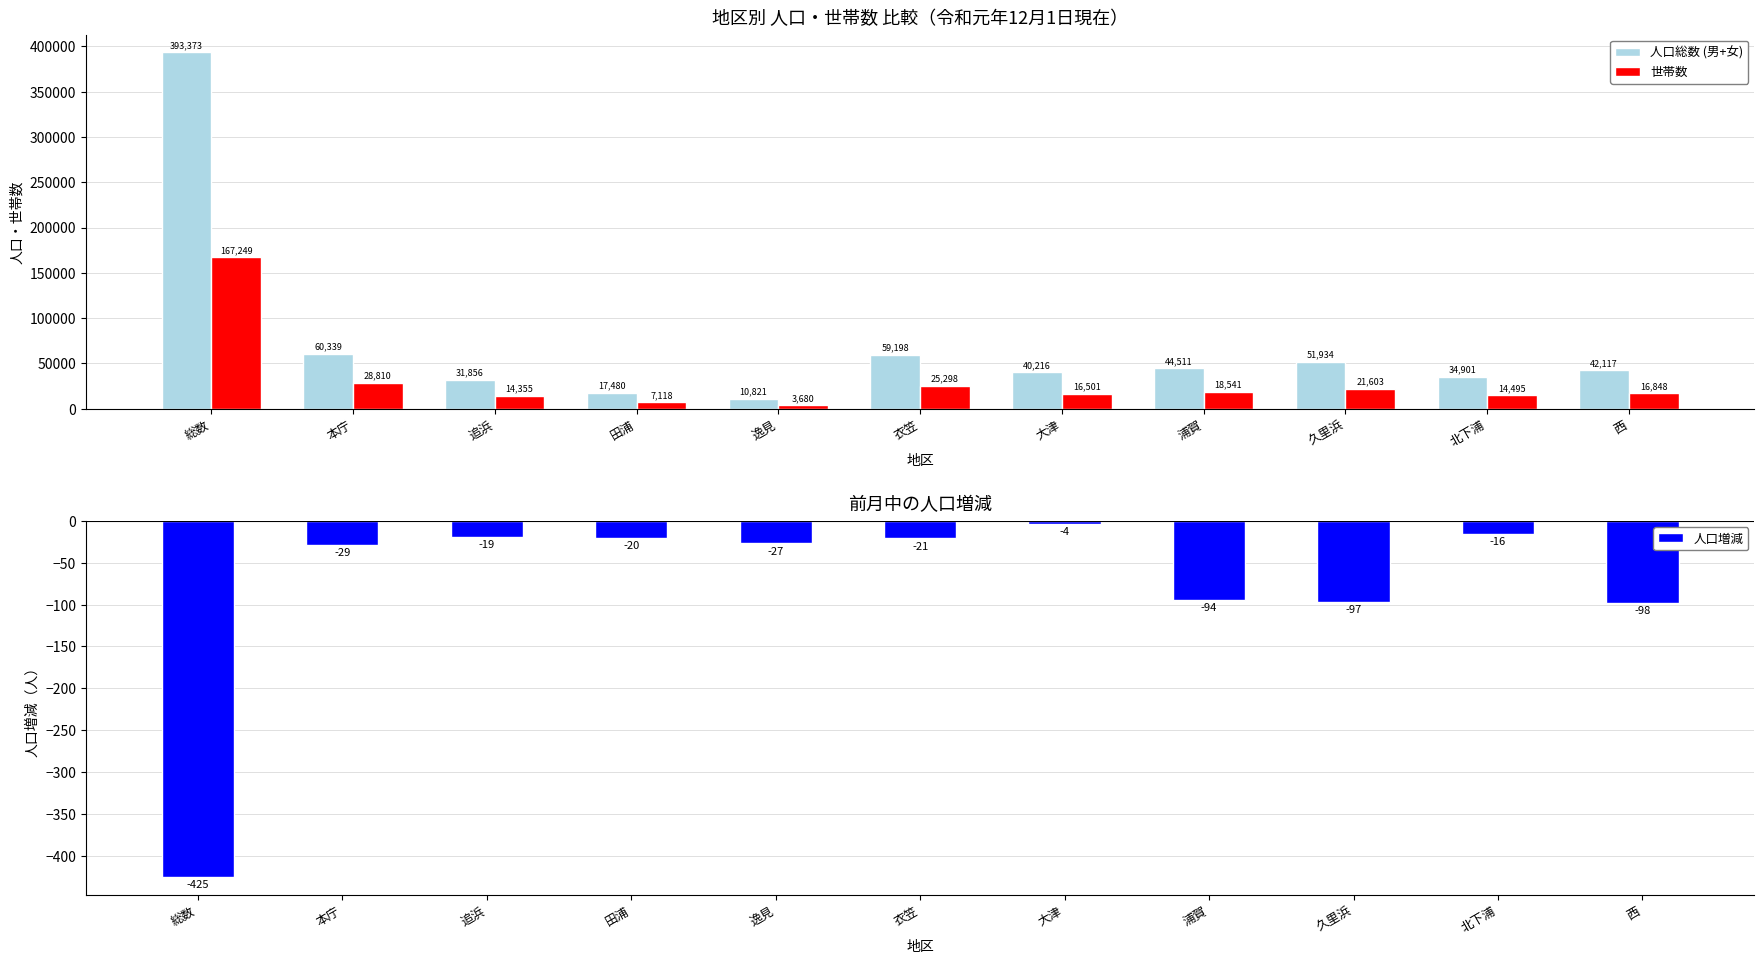

What is the difference between the 人口総数 (男+女) values at 衣笠 and 北下浦?

24297